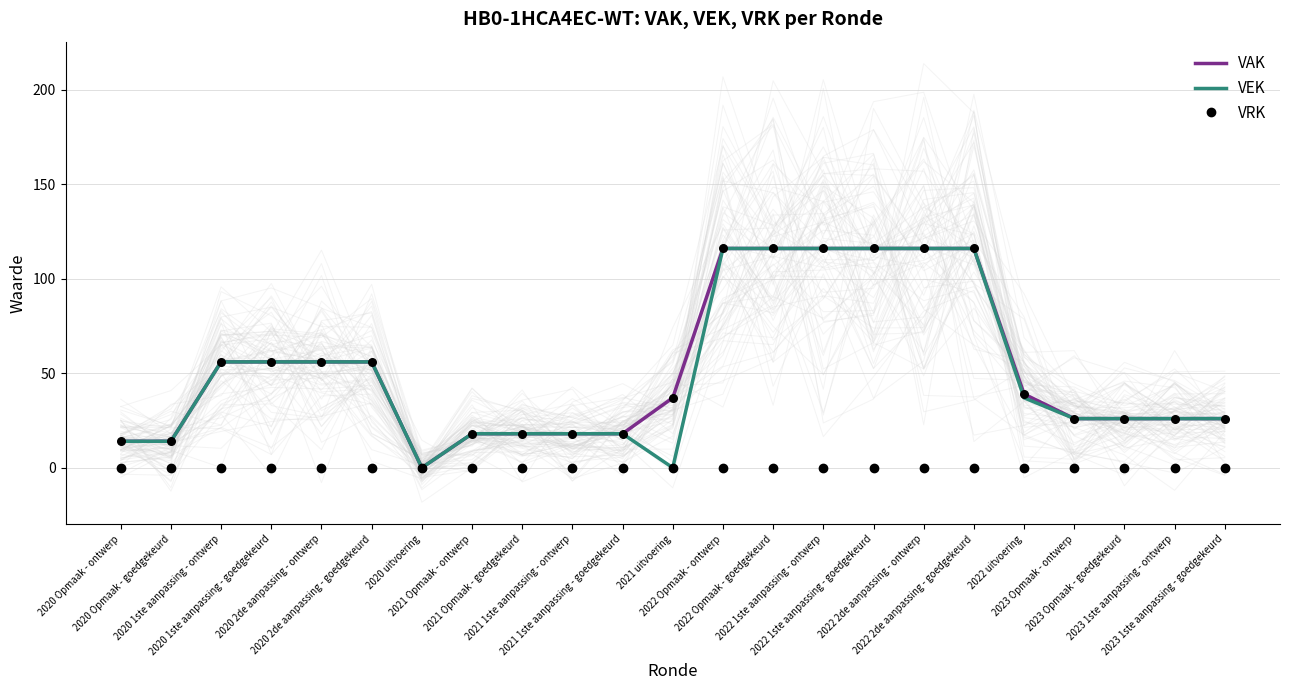

Which series contains the lowest Y value?

VAK